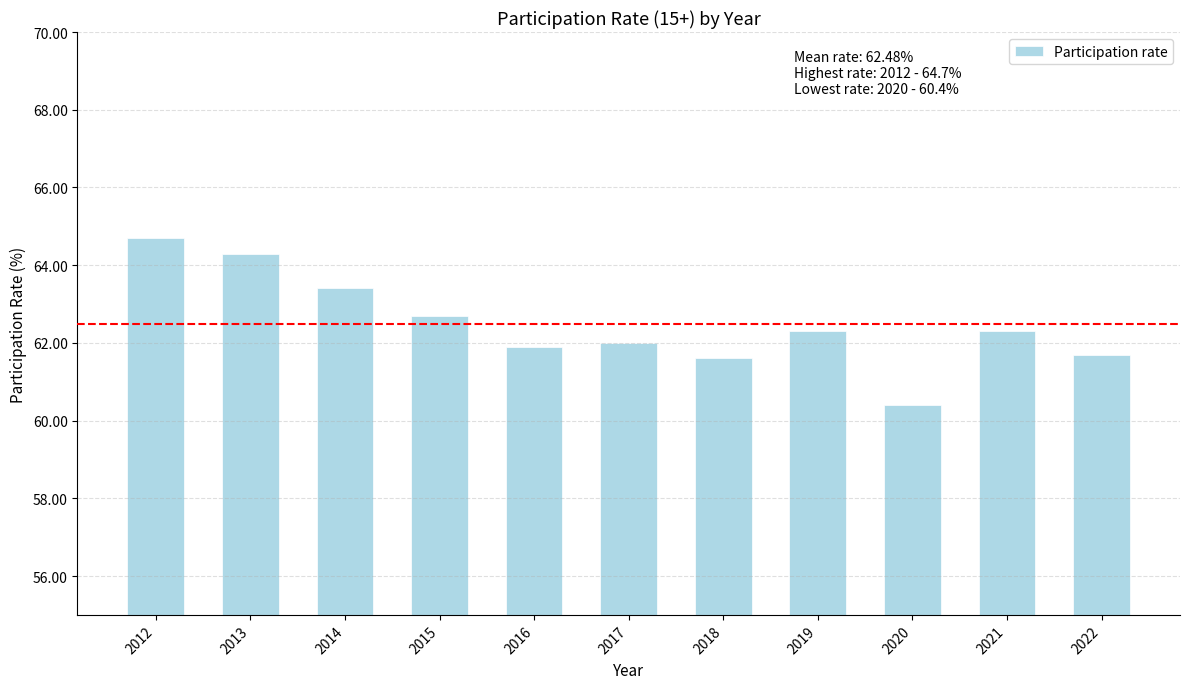

Between 2018 and 2021, which is larger?

2021